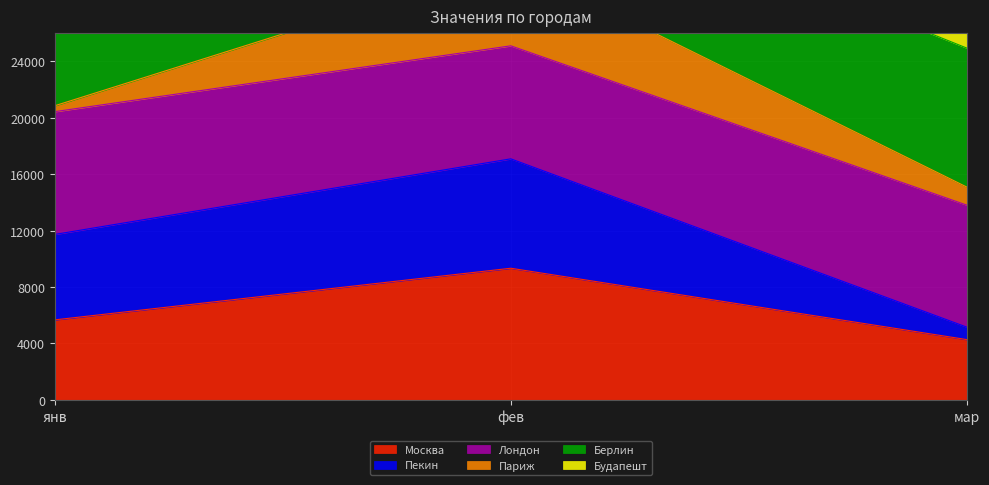

Which category has the highest value in the Москва series?

фев